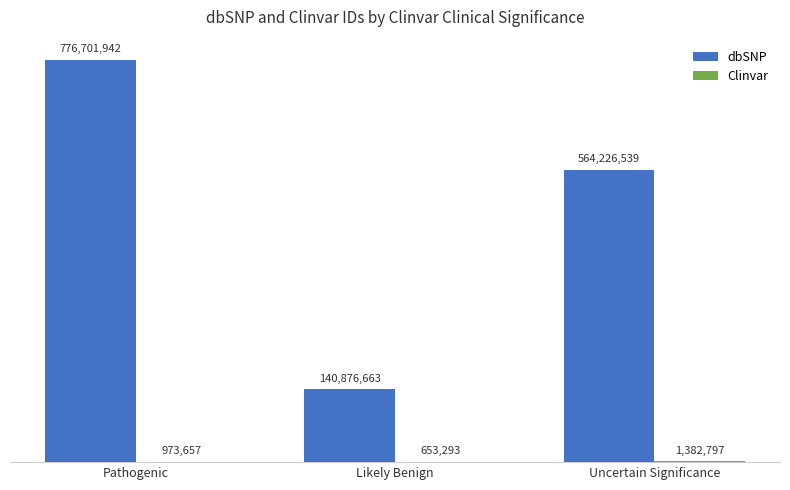

At which category is the sum across all series the highest?

Pathogenic